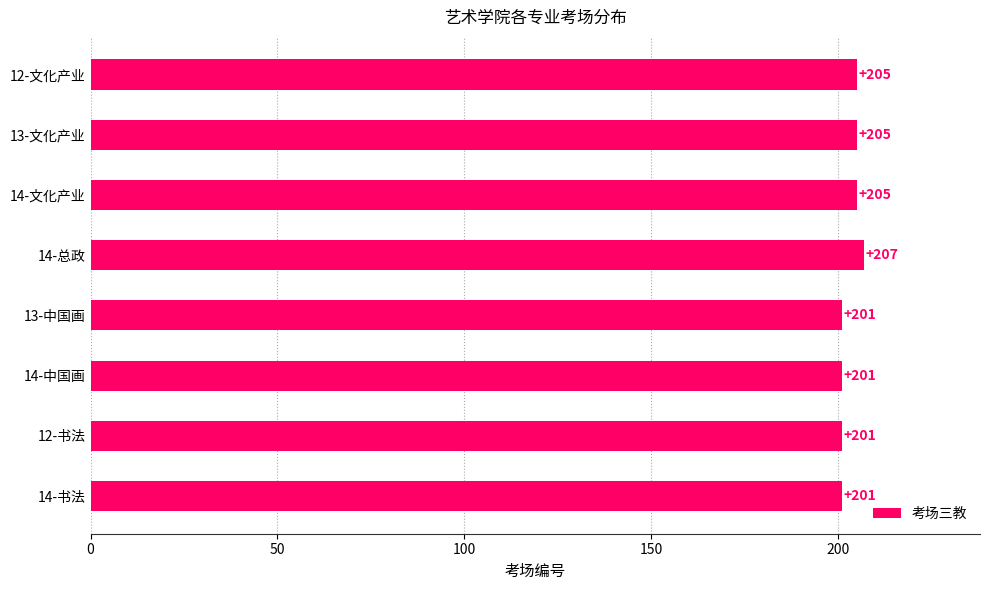

Count the values in the range 201 to 205.

7